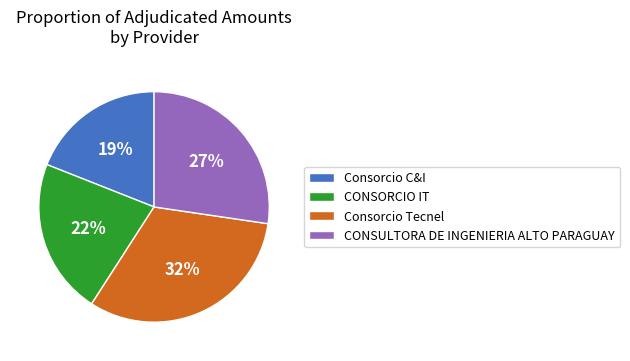

How many slices are in this pie chart?

4